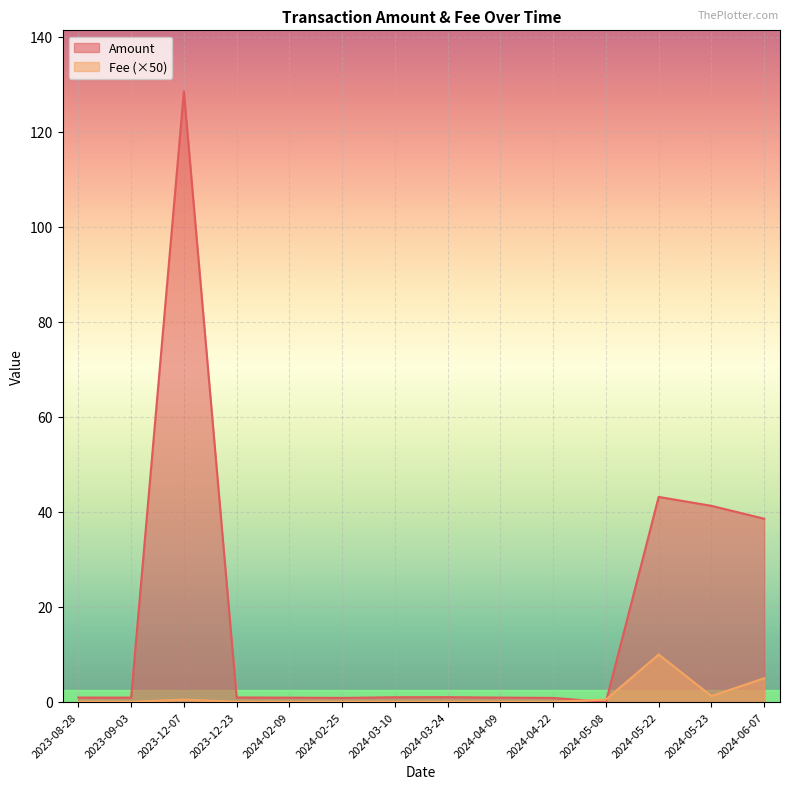

Reading left to right, transcribe all the data shown in this chart.

Amount: 0.9	0.9	128.5	0.9	0.9	0.9	1.0	1.0	0.9	0.9	0.0	43.2	41.3	38.6
Fee: 0.1	0.1	0.5	0.1	0.1	0.1	0.1	0.1	0.1	0.1	0.5	10.0	1.2	5.0